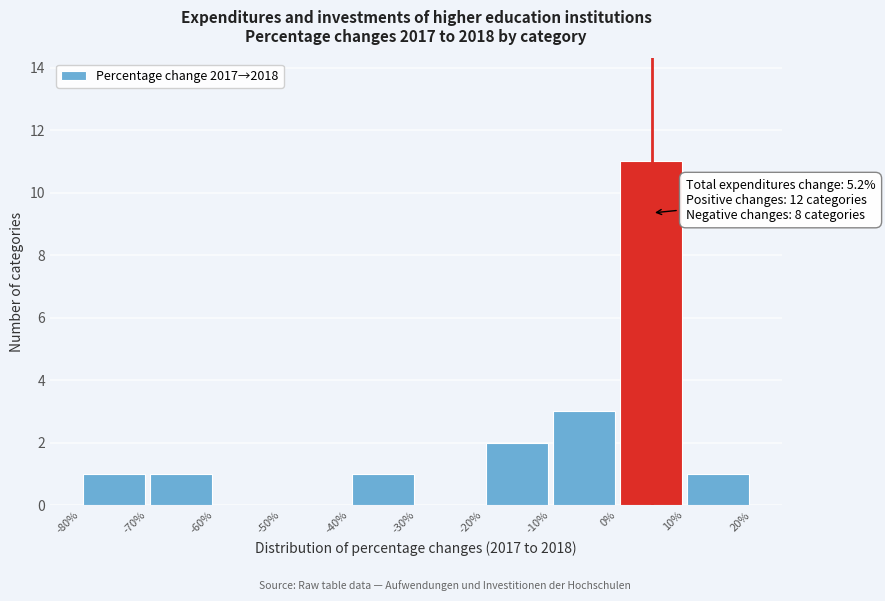

Over which range of the x-axis is the bar tallest?

0% to 10%